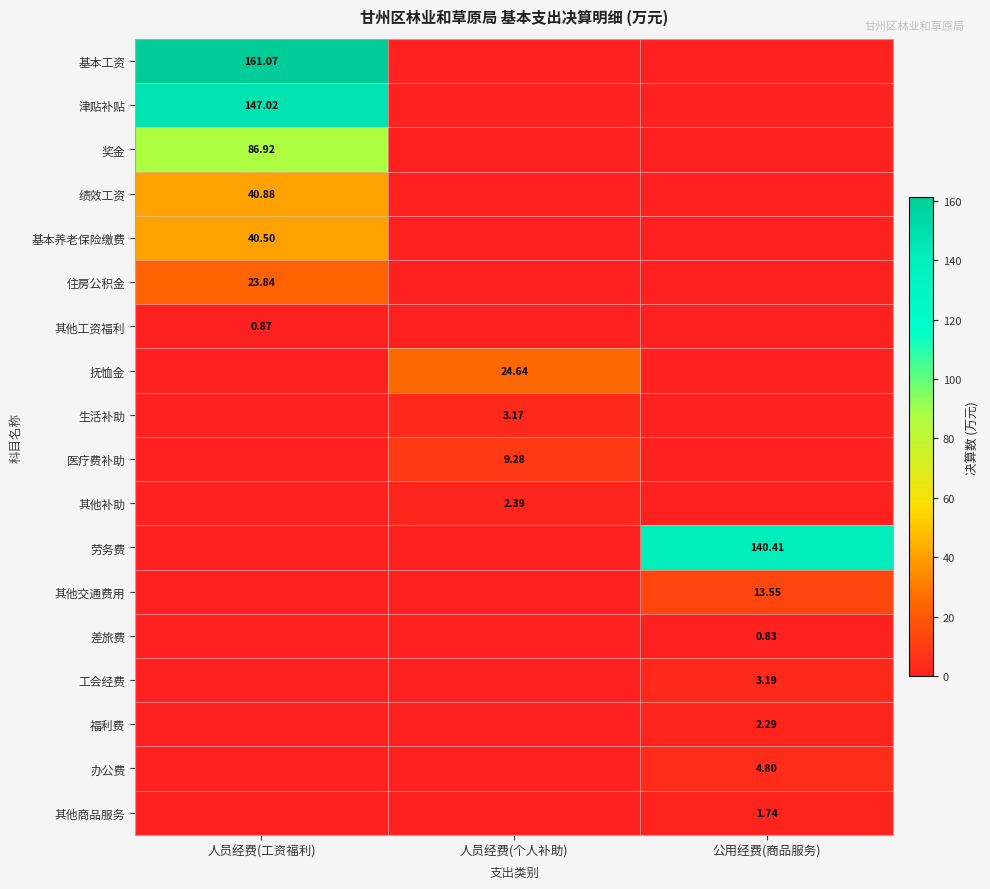

The value of 办公费 at 人员经费(工资福利) is 1.8. True or false?

False